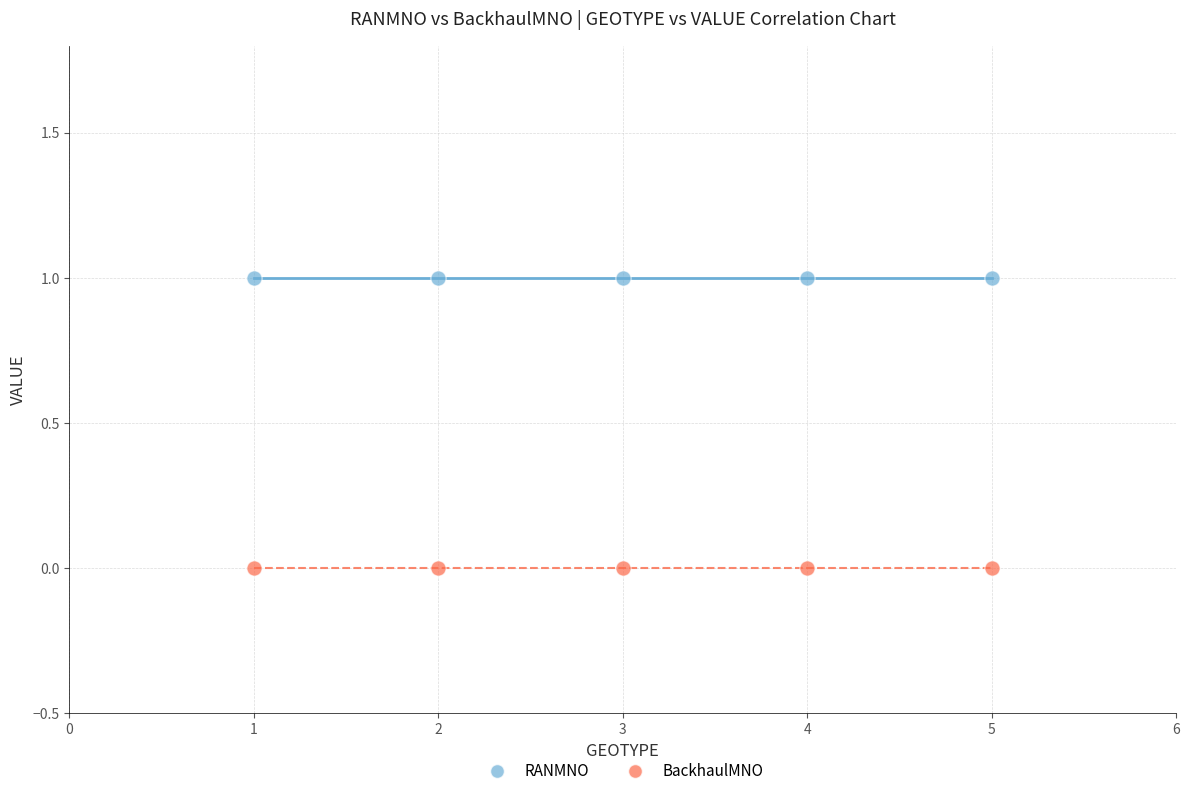

What are all the series names shown in the legend?

RANMNO, BackhaulMNO